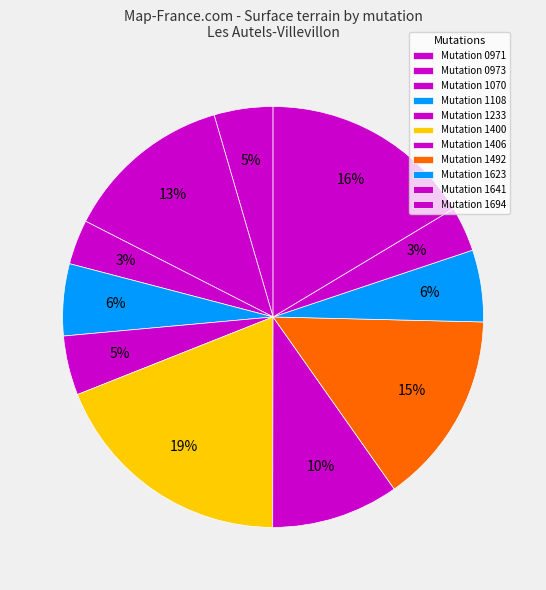

How many segments does this pie chart have?

11